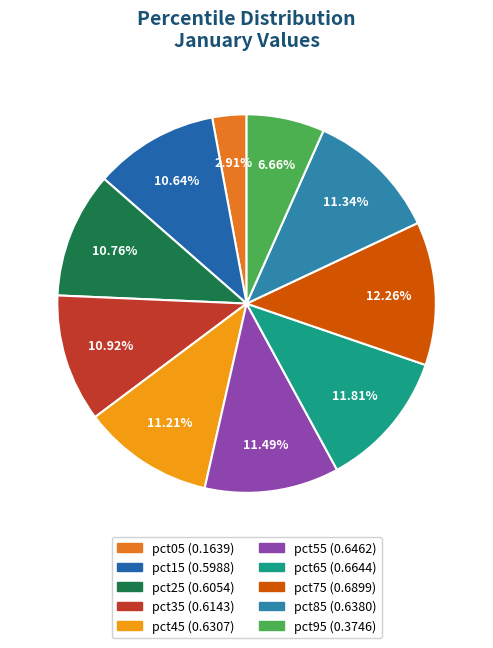

To the nearest percent, what portion does pct85 represent?

11%